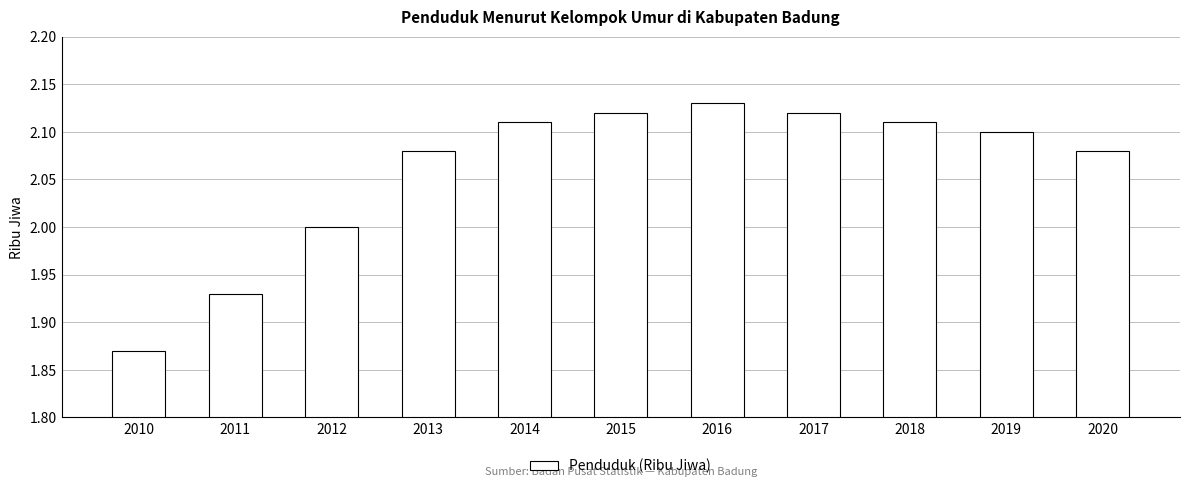

What is the value of the 3rd bar from the left?

2.0